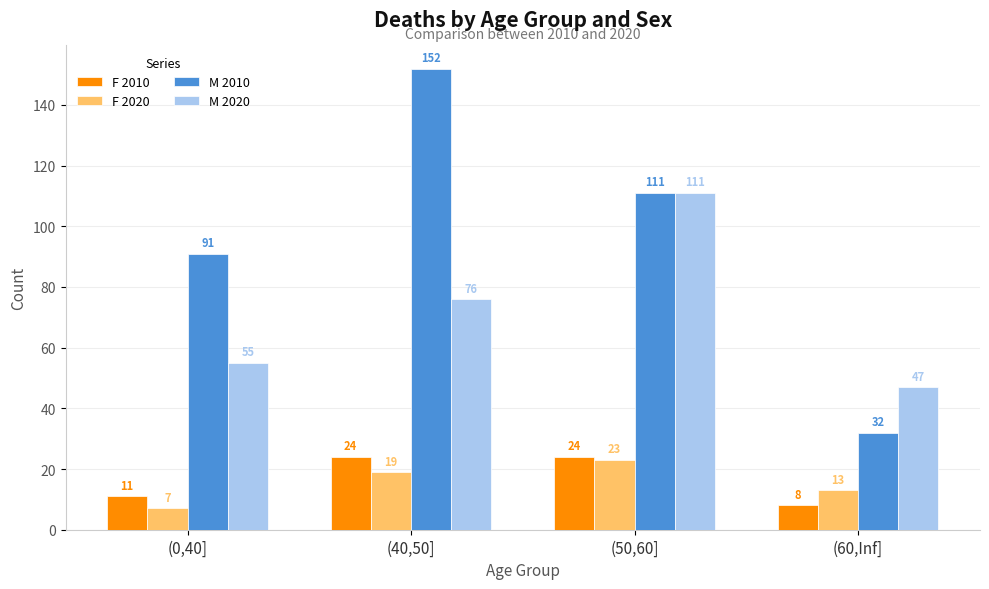

Rank the series at (60,Inf] from highest to lowest value.

M 2020, M 2010, F 2020, F 2010